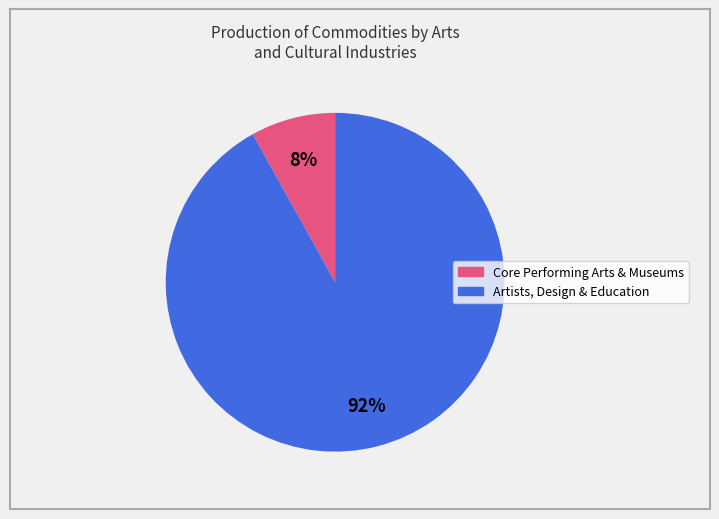

To the nearest percent, what is the difference between the largest and smallest slice percentages?

84%